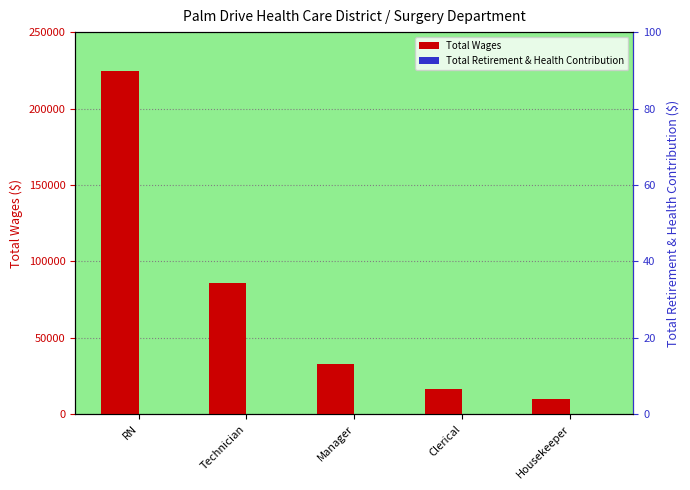

At which label is Total Retirement & Health Contribution closest to 0?

RN